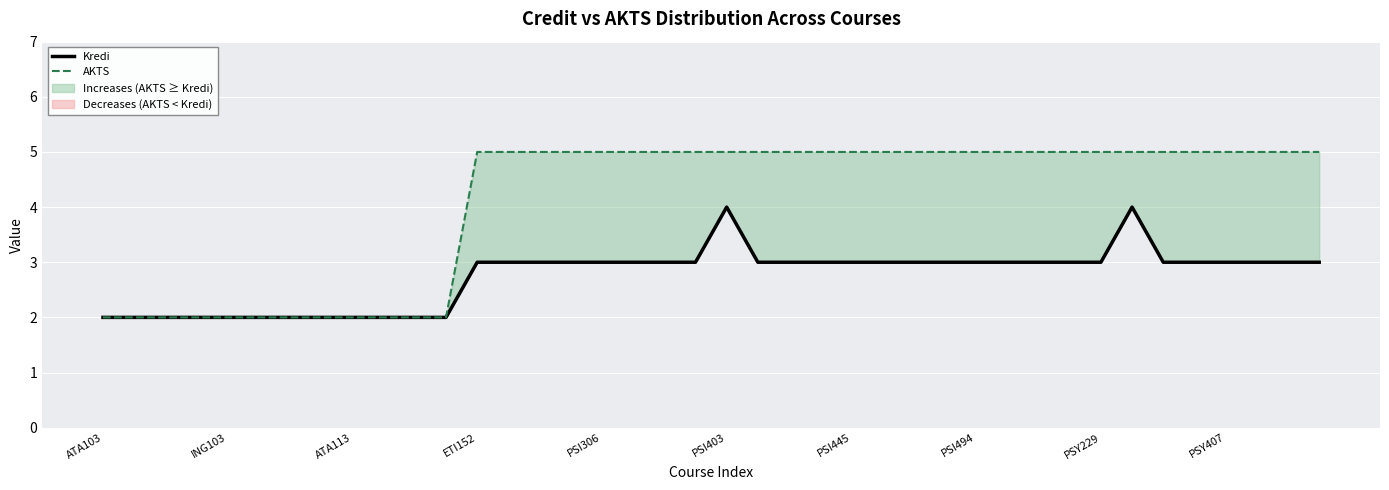

Where is Kredi nearest to the value 3?

ETI152